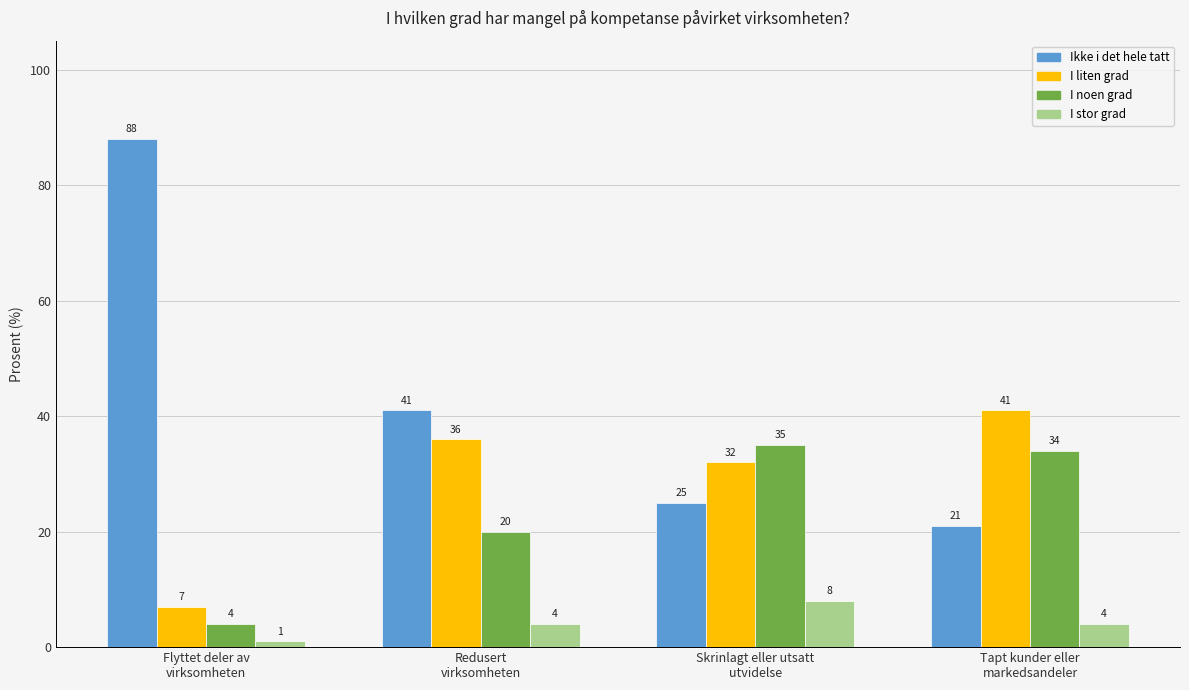

Which label corresponds to the largest value in the chart?

Flyttet deler av
virksomheten